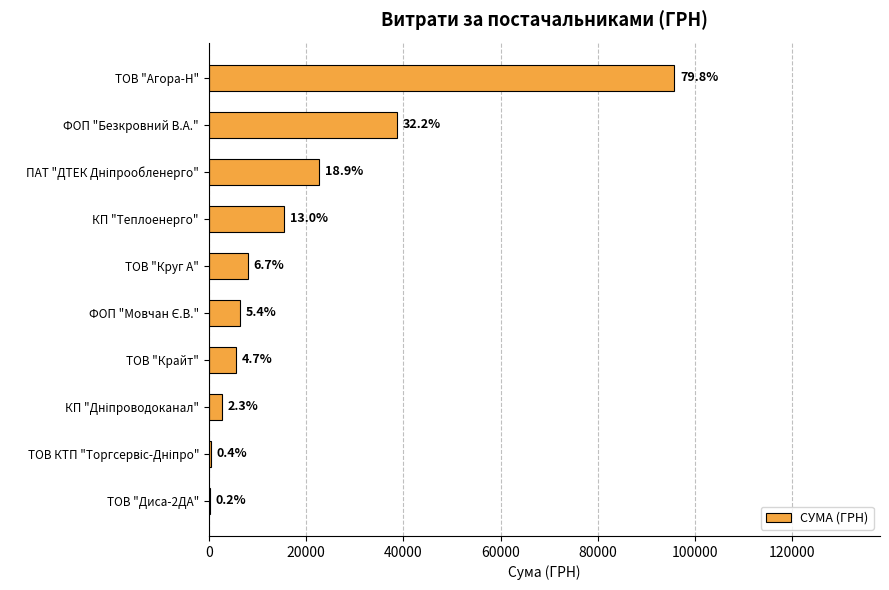

How many bars are there in total?

10